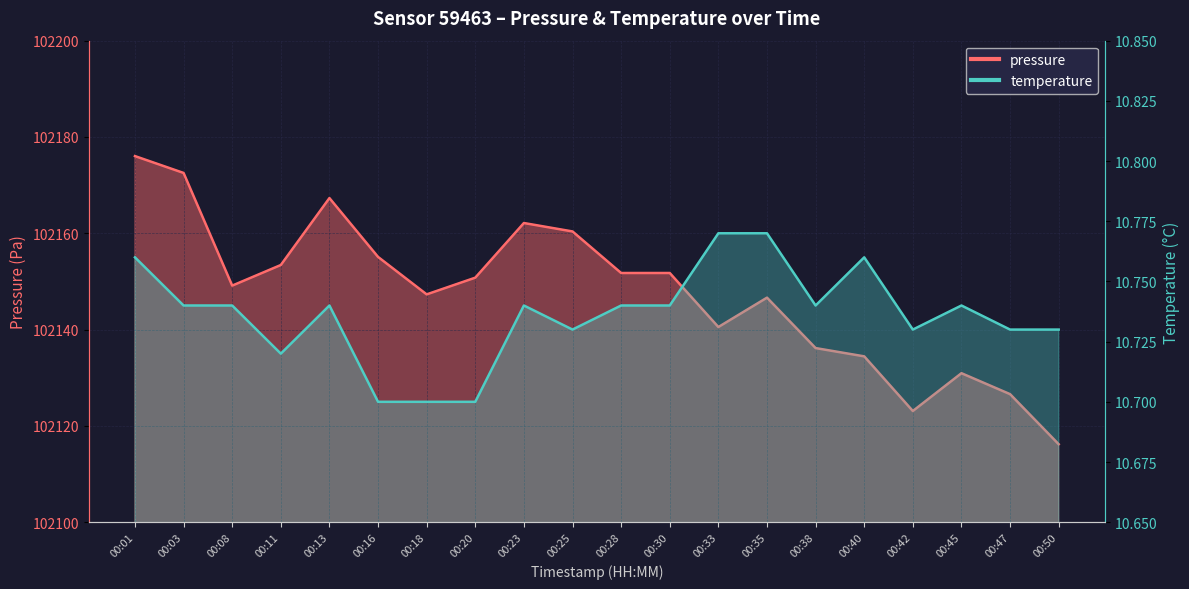

Reading right to left, extract all data points from this chart.

pressure: 00:50=102116.2	00:47=102126.6	00:45=102130.9	00:42=102123.1	00:40=102134.4	00:38=102136.2	00:35=102146.6	00:33=102140.5	00:30=102151.8	00:28=102151.8	00:25=102160.4	00:23=102162.1	00:20=102150.8	00:18=102147.3	00:16=102155.1	00:13=102167.3	00:11=102153.4	00:08=102149.1	00:03=102172.5	00:01=102176.0
temperature: 00:50=10.7	00:47=10.7	00:45=10.7	00:42=10.7	00:40=10.8	00:38=10.7	00:35=10.8	00:33=10.8	00:30=10.7	00:28=10.7	00:25=10.7	00:23=10.7	00:20=10.7	00:18=10.7	00:16=10.7	00:13=10.7	00:11=10.7	00:08=10.7	00:03=10.7	00:01=10.8